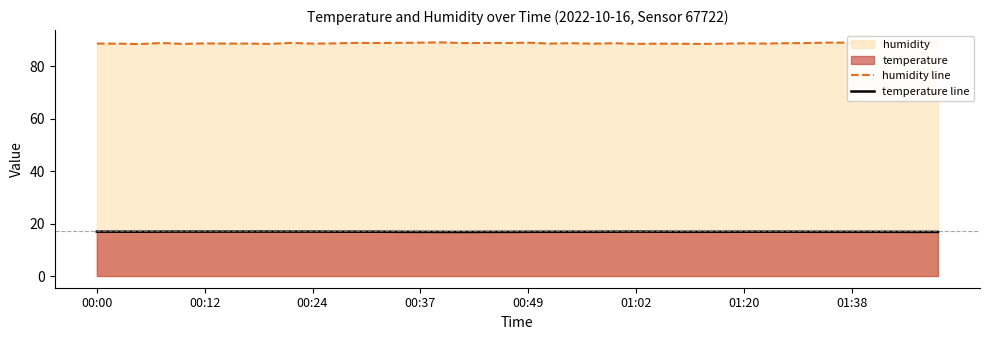

Is it true that temperature line equals 29.8 at 00:24?

False